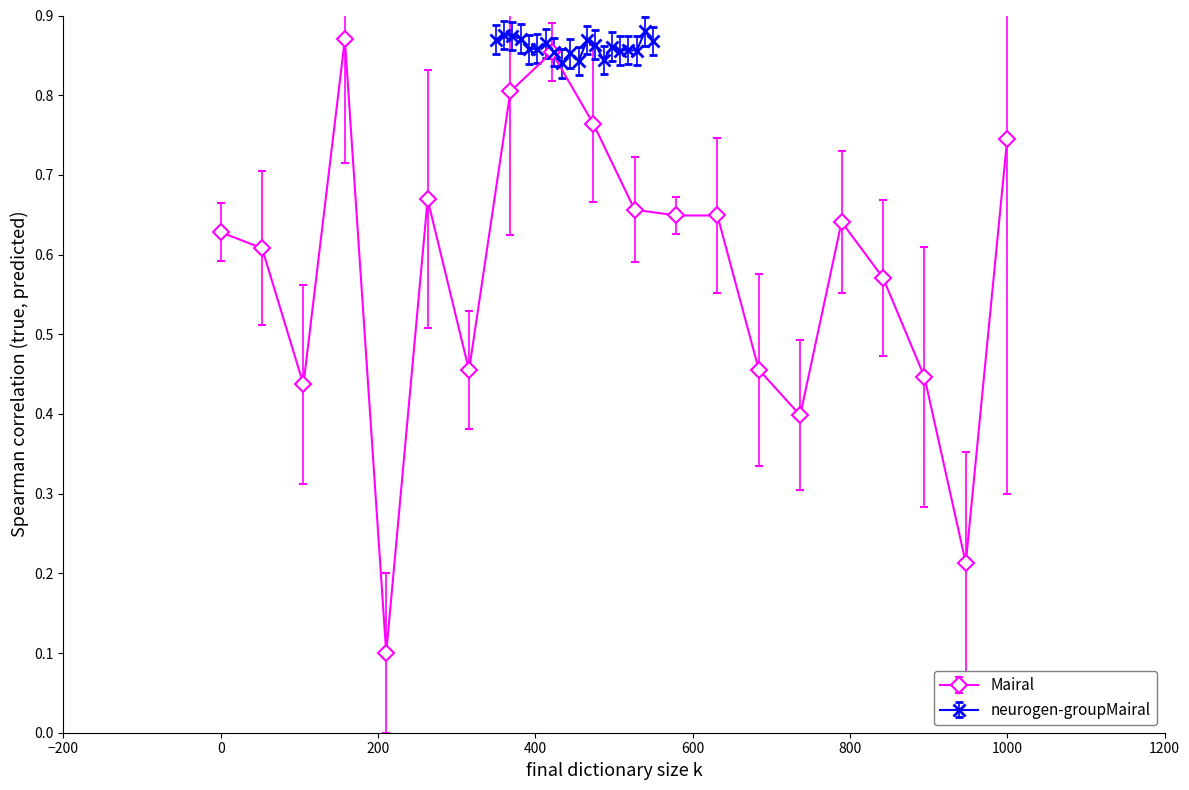

What is the maximum value shown in the chart?

0.9